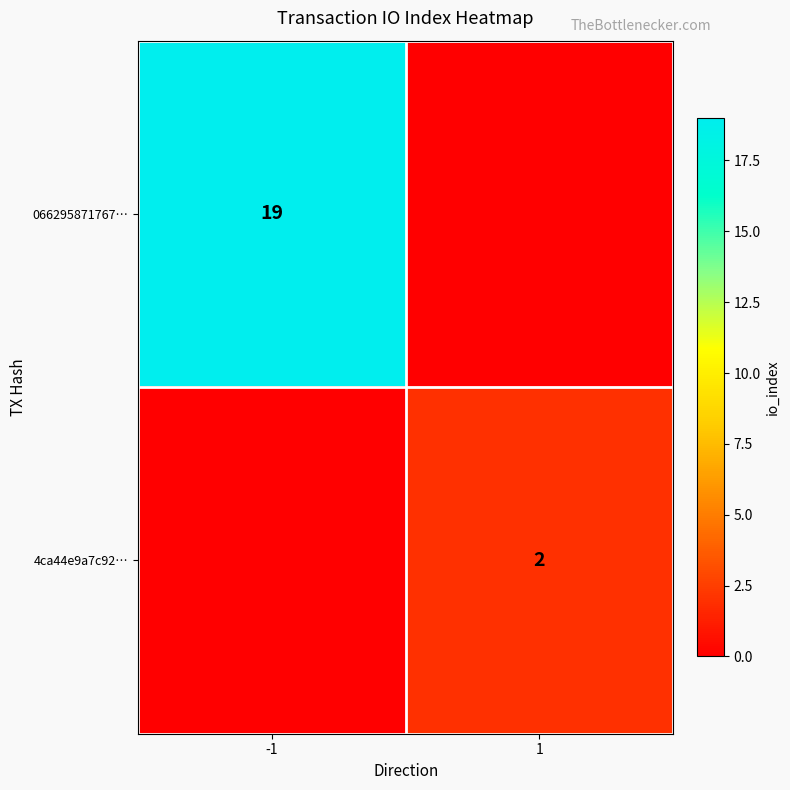

What is the difference between the highest and lowest values at 1?

2